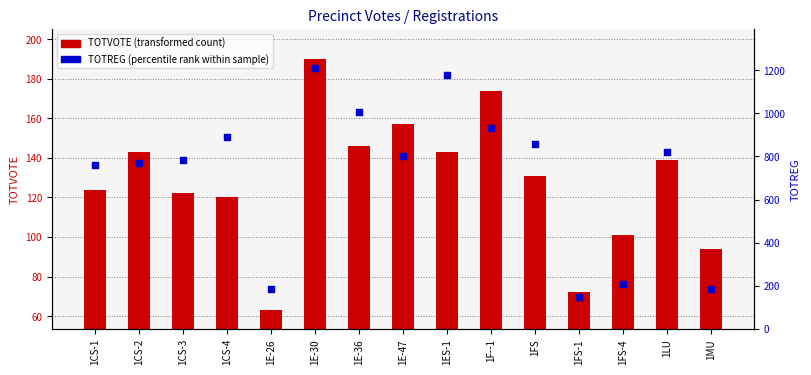

What is the total value across all series at 1F--1?

1106